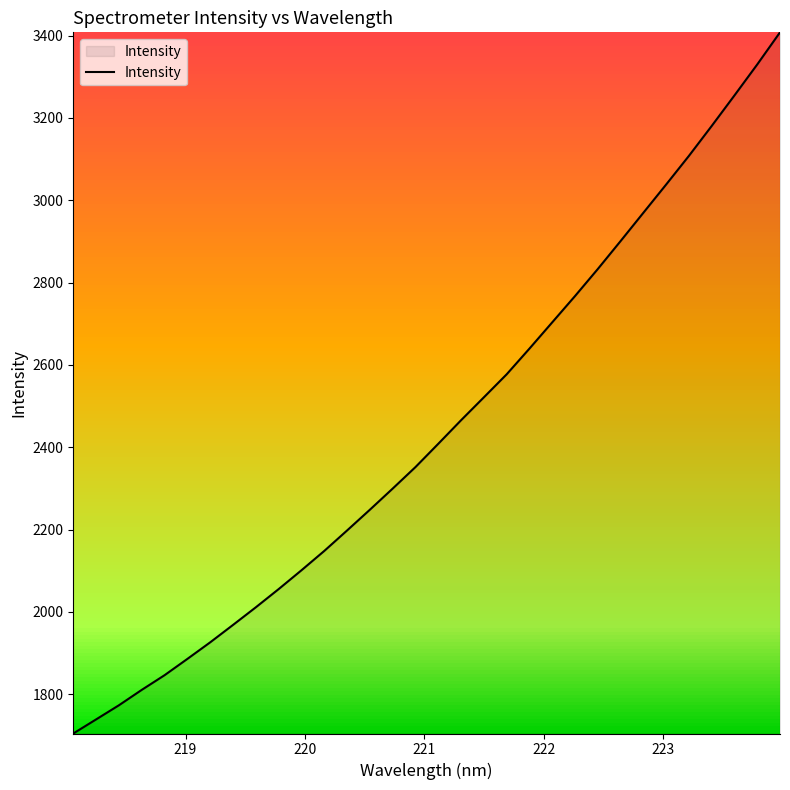

What is the difference between the maximum and minimum values?

1702.8